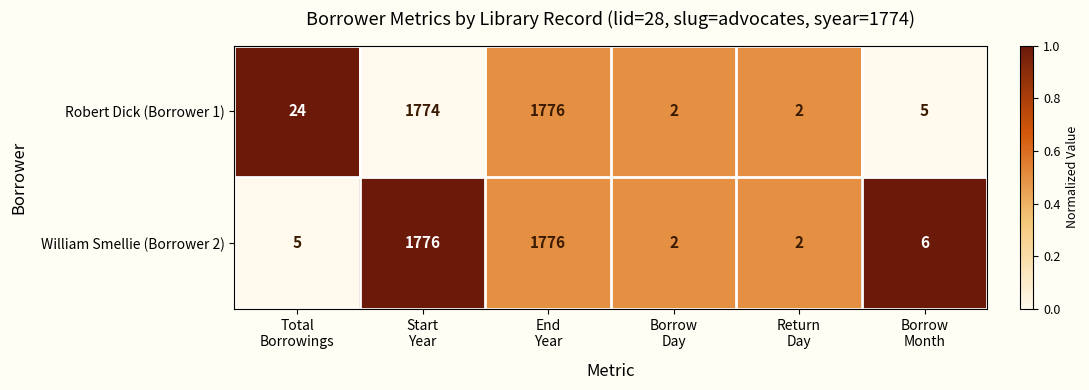

What is the greatest value displayed?

1776